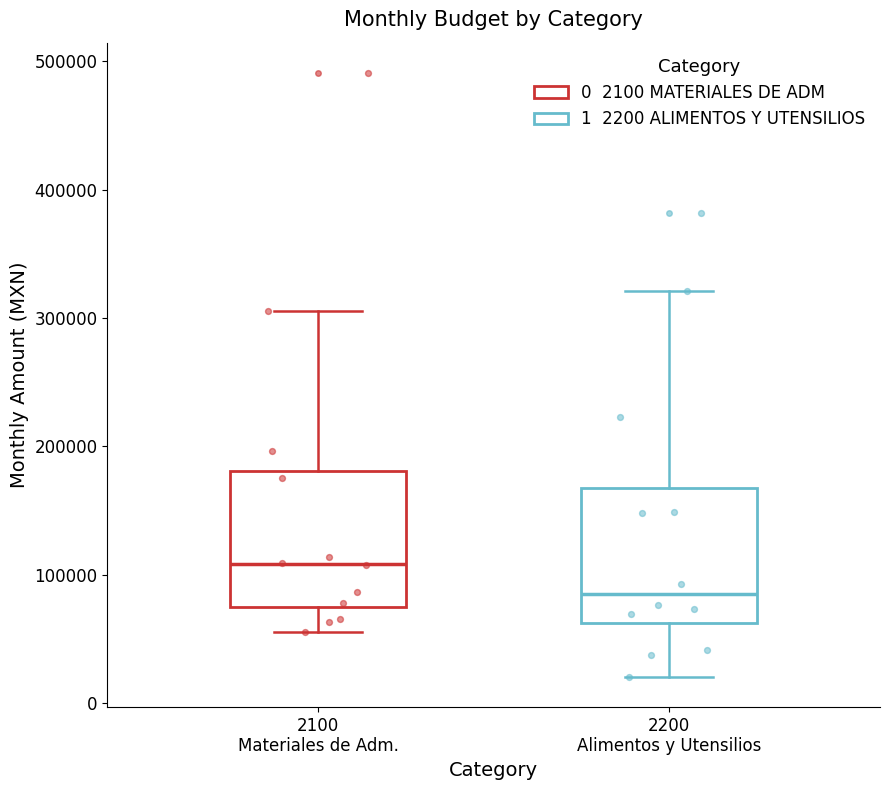

Which box has the lowest median line?

2200 Alimentos y Utensilios